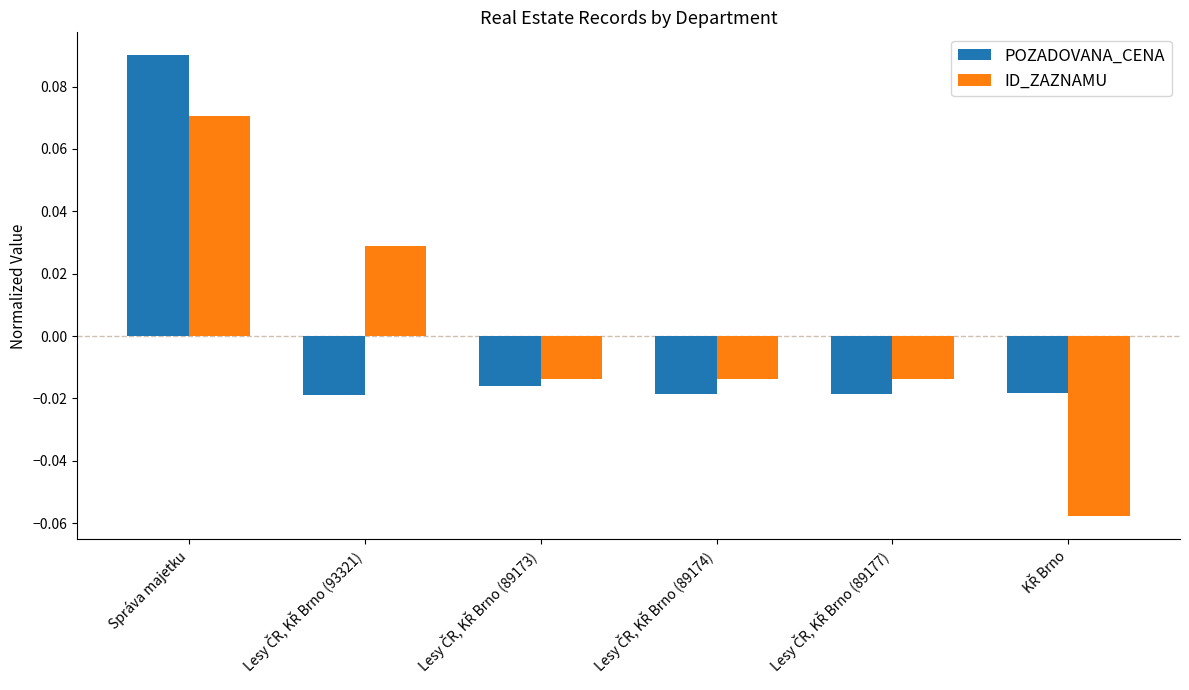

How many data points does each series have?

6